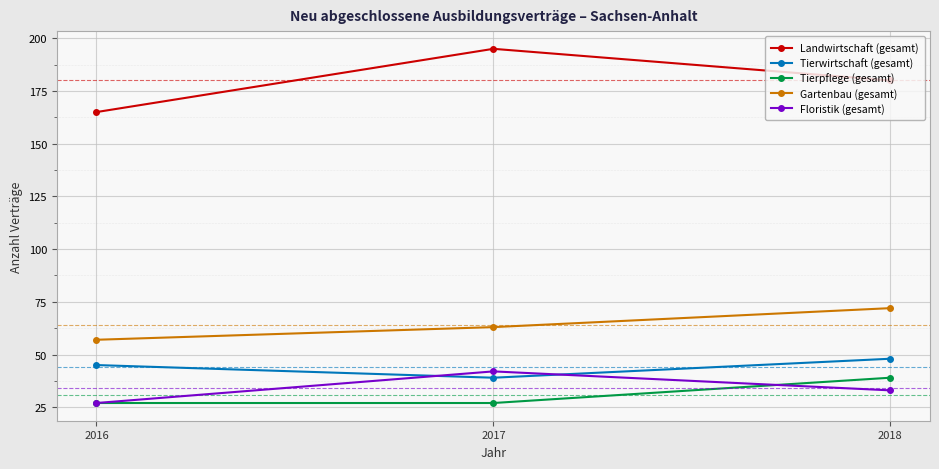

What is the average value of the Floristik (gesamt) series?

34